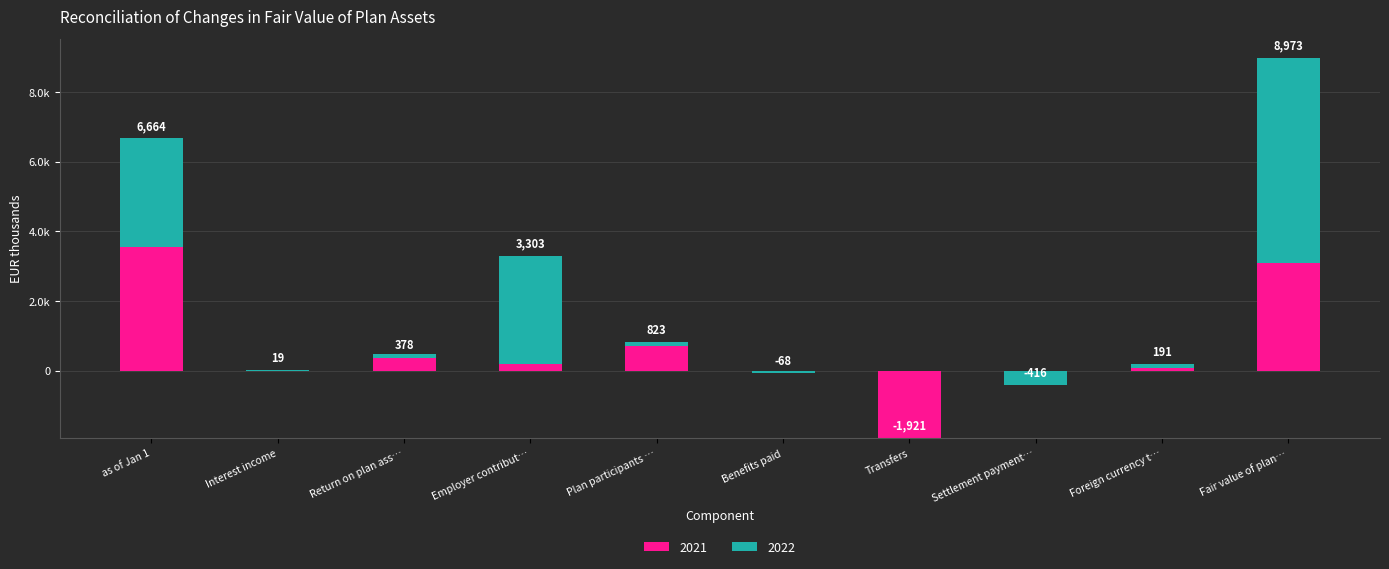

How many groups of bars are there?

10